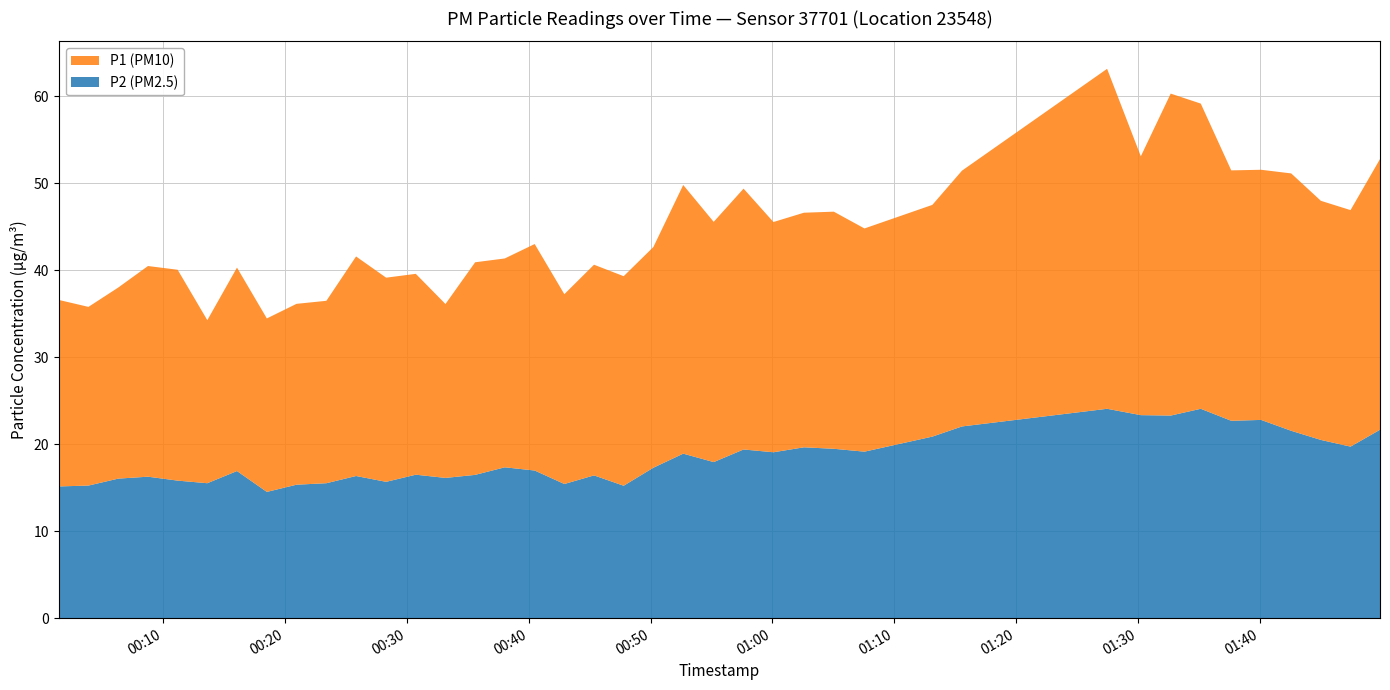

Reading right to left, transcribe all the data shown in this chart.

P1: 31.1	27.2	27.5	29.6	28.8	28.8	35.1	37.0	29.8	39.1	29.4	26.6	25.7	27.3	27.0	26.5	30.0	27.6	30.9	25.4	24.1	24.2	21.8	26.1	24.0	24.4	20.0	23.1	23.5	25.2	21.0	20.8	19.9	23.4	18.8	24.2	24.2	22.0	20.6	21.4
P2: 21.7	19.7	20.5	21.6	22.8	22.7	24.1	23.3	23.4	24.1	22.1	20.9	19.1	19.5	19.6	19.1	19.4	17.9	18.9	17.3	15.2	16.4	15.4	17.0	17.4	16.5	16.1	16.5	15.7	16.4	15.5	15.3	14.5	16.9	15.5	15.8	16.3	16.1	15.2	15.2